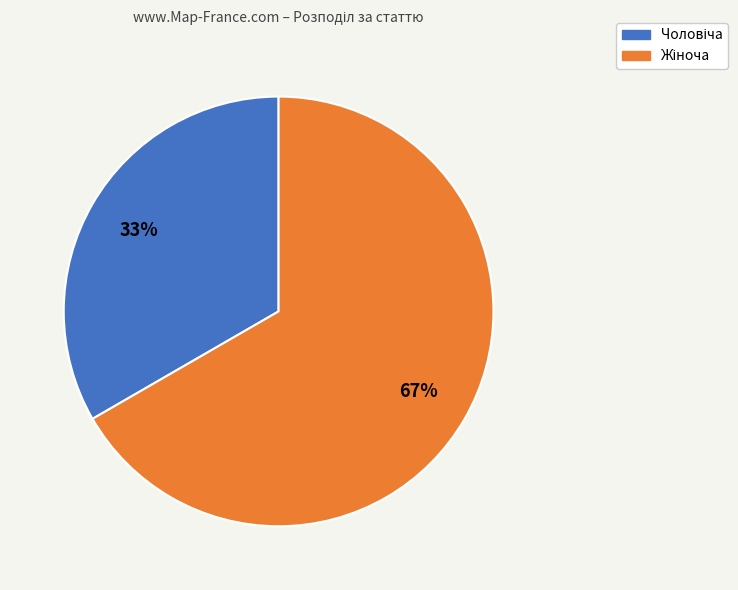

Does any single category account for the majority?

Yes